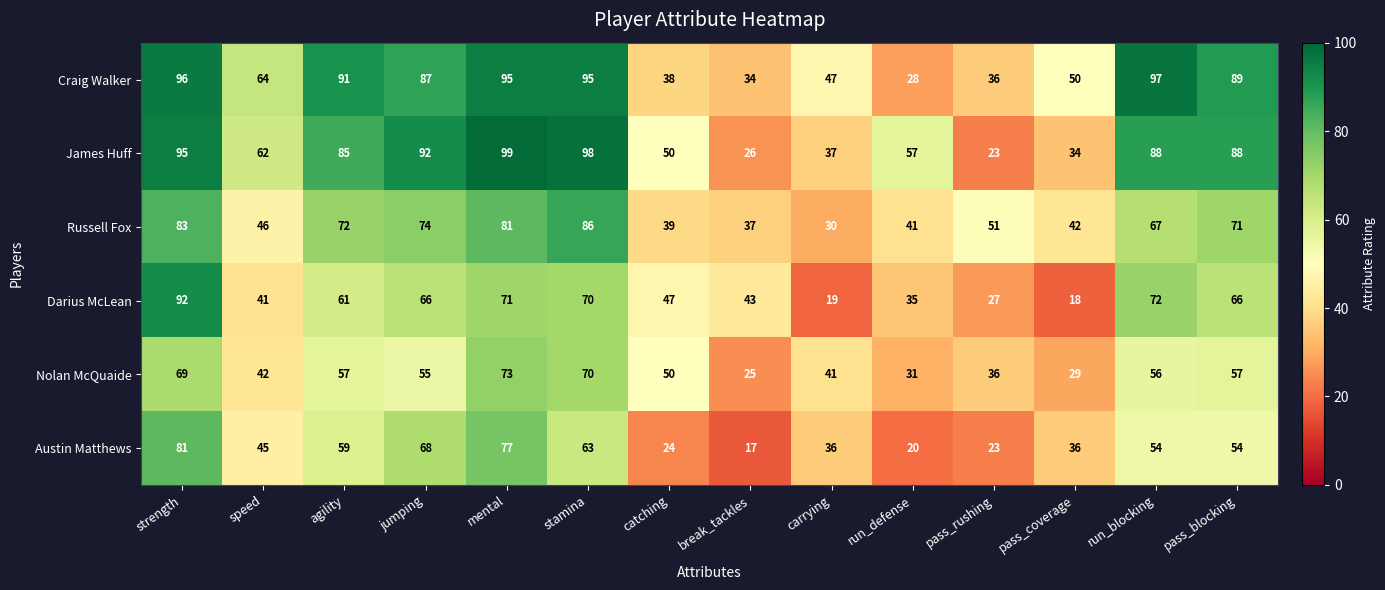

What is the maximum value for Austin Matthews?

81